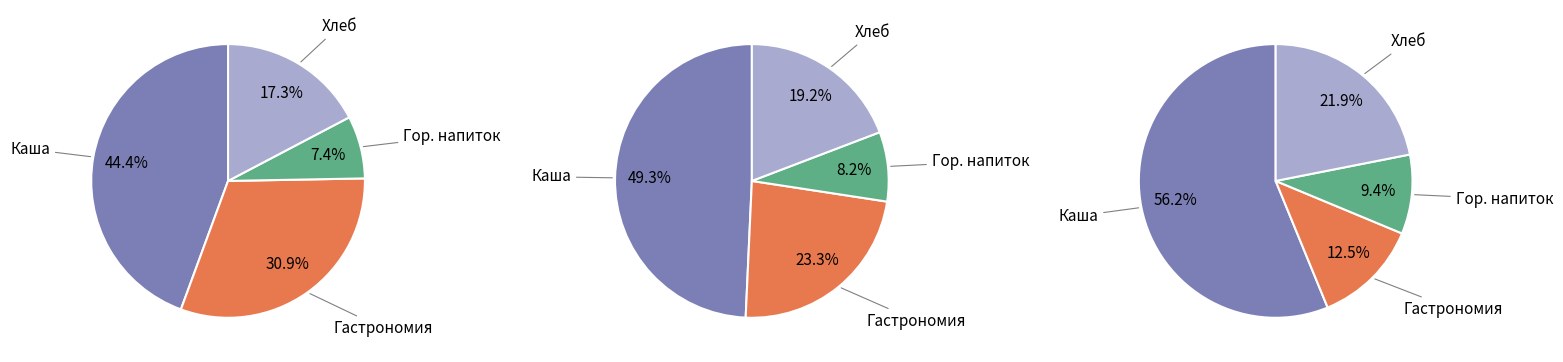

Is the sum of 0 and 2 greater than half?

Yes